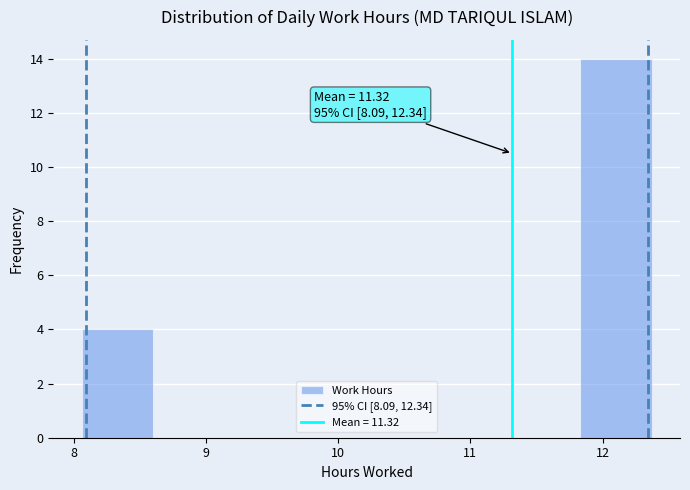

Which range on the x-axis has the tallest bar?

11.8 to 12.4